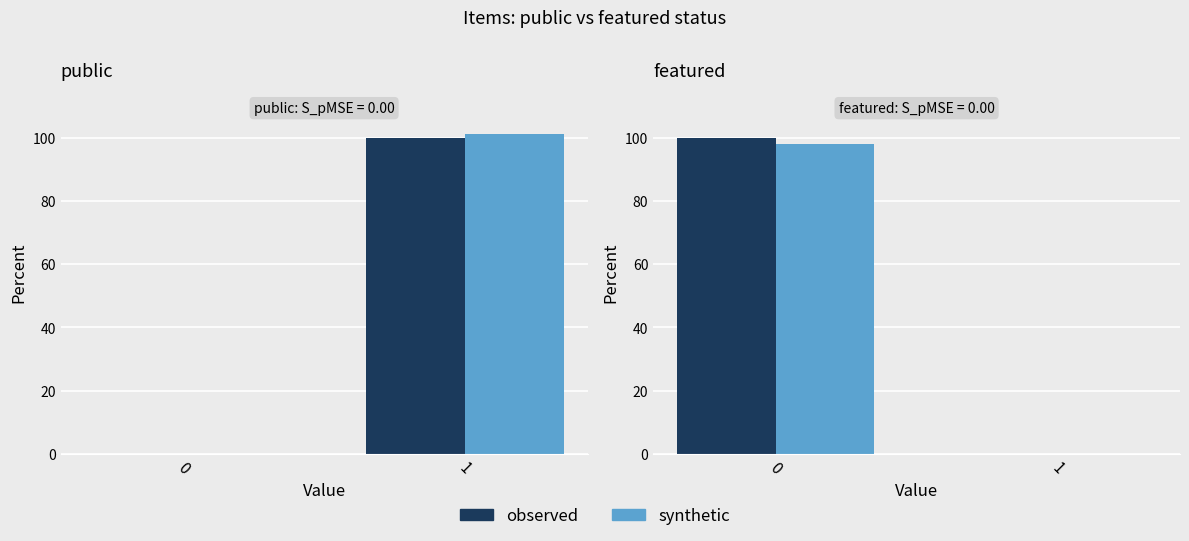

What is the maximum value for observed?

100